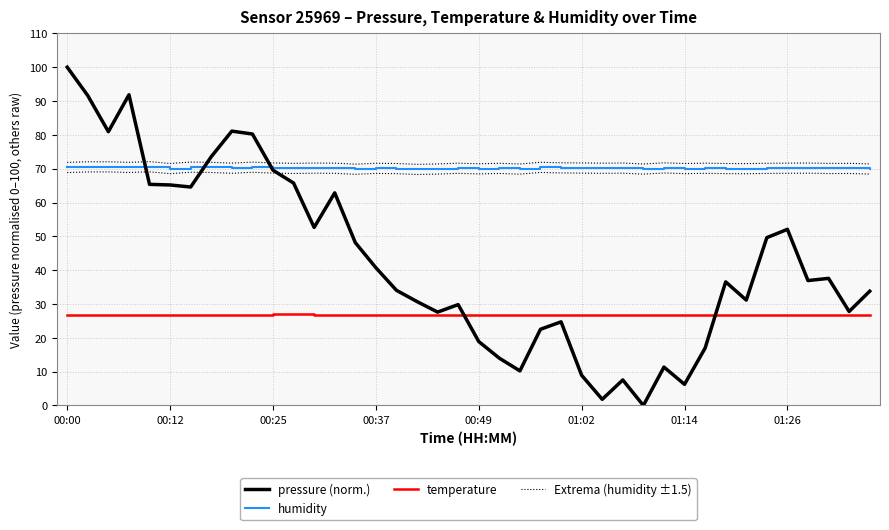

Does the chart display data point markers on the line(s)?

No